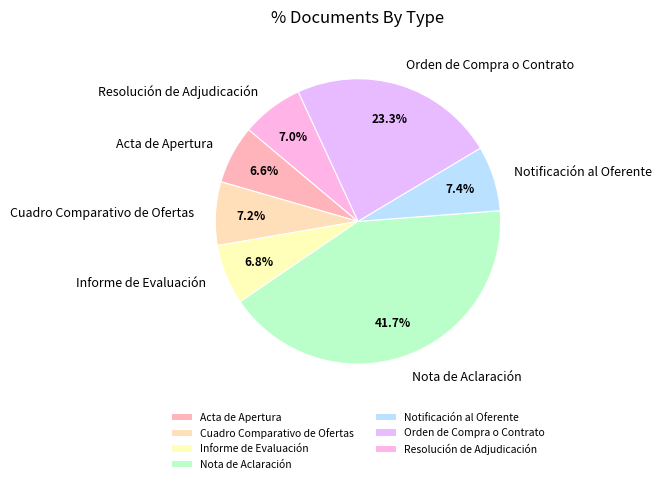

What percentage is the Informe de Evaluación slice, to the nearest percent?

7%